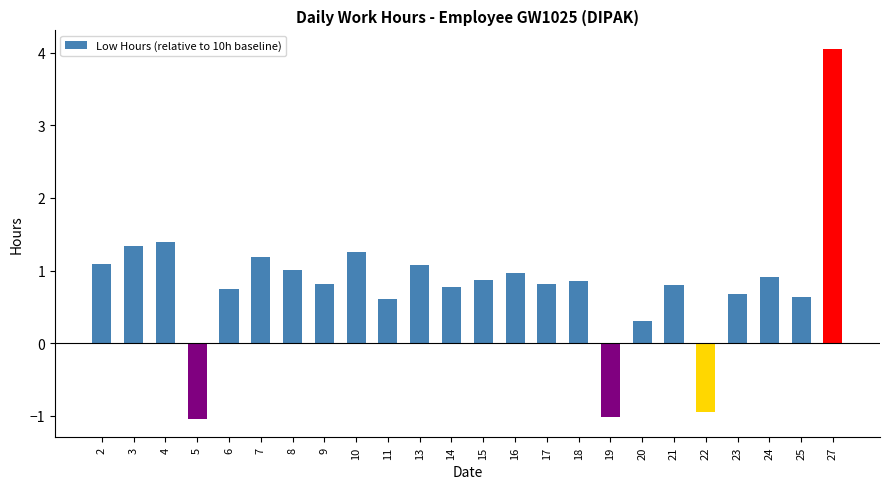

What is the value of the 16th bar from the left?

0.9